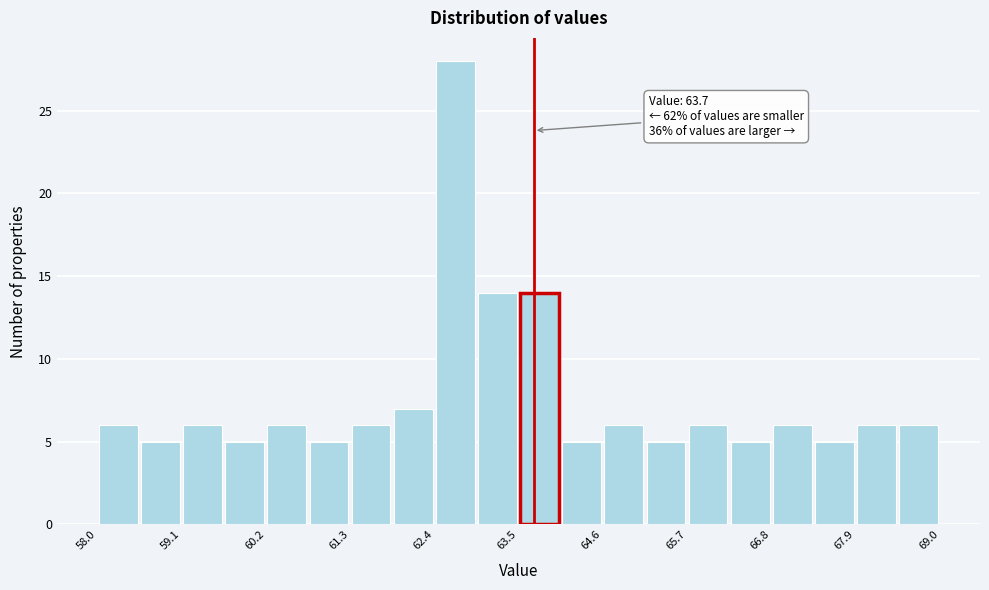

Read against the x-axis, roughly where is the centre of the tallest bar?

62.6